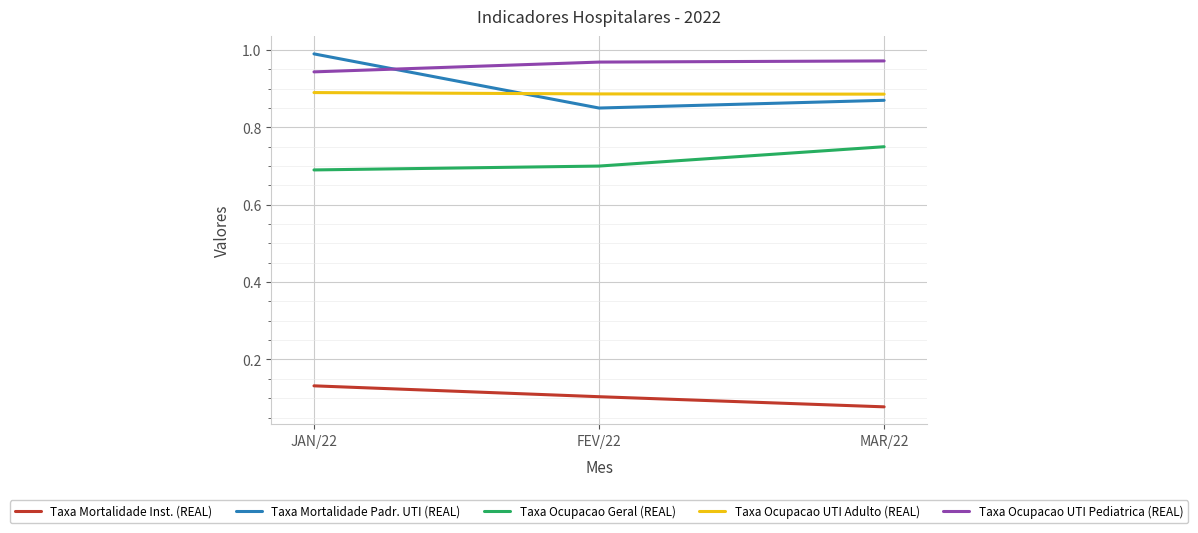

The value of Taxa Ocupacao UTI Adulto (REAL) at MAR/22 is 0.9. True or false?

True